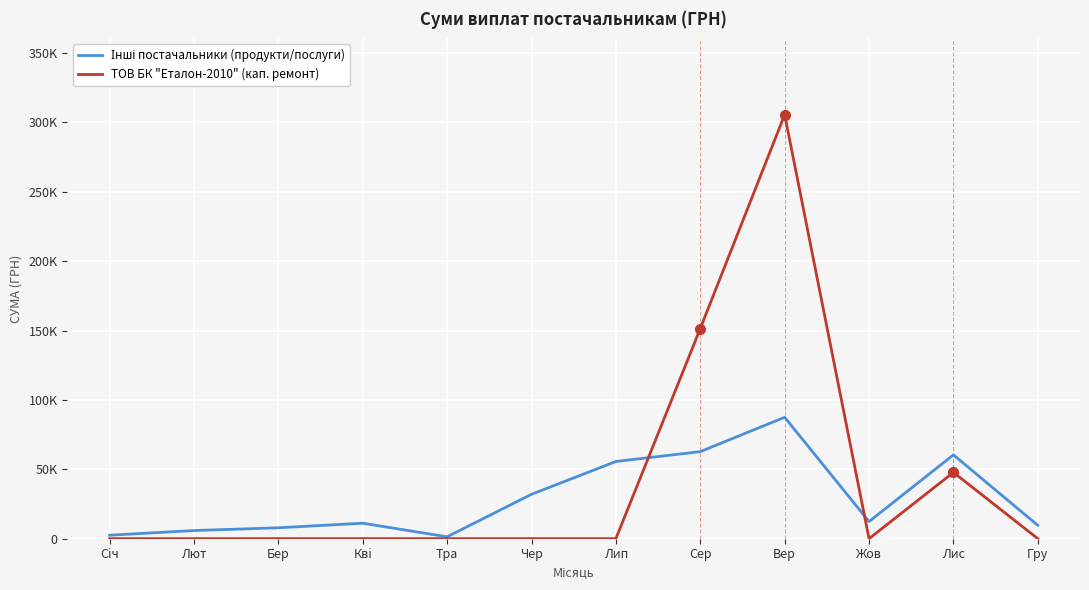

True or false: Інші постачальники (продукти/послуги) and ТОВ БК "Еталон-2010" (кап. ремонт) cross at least once.

True